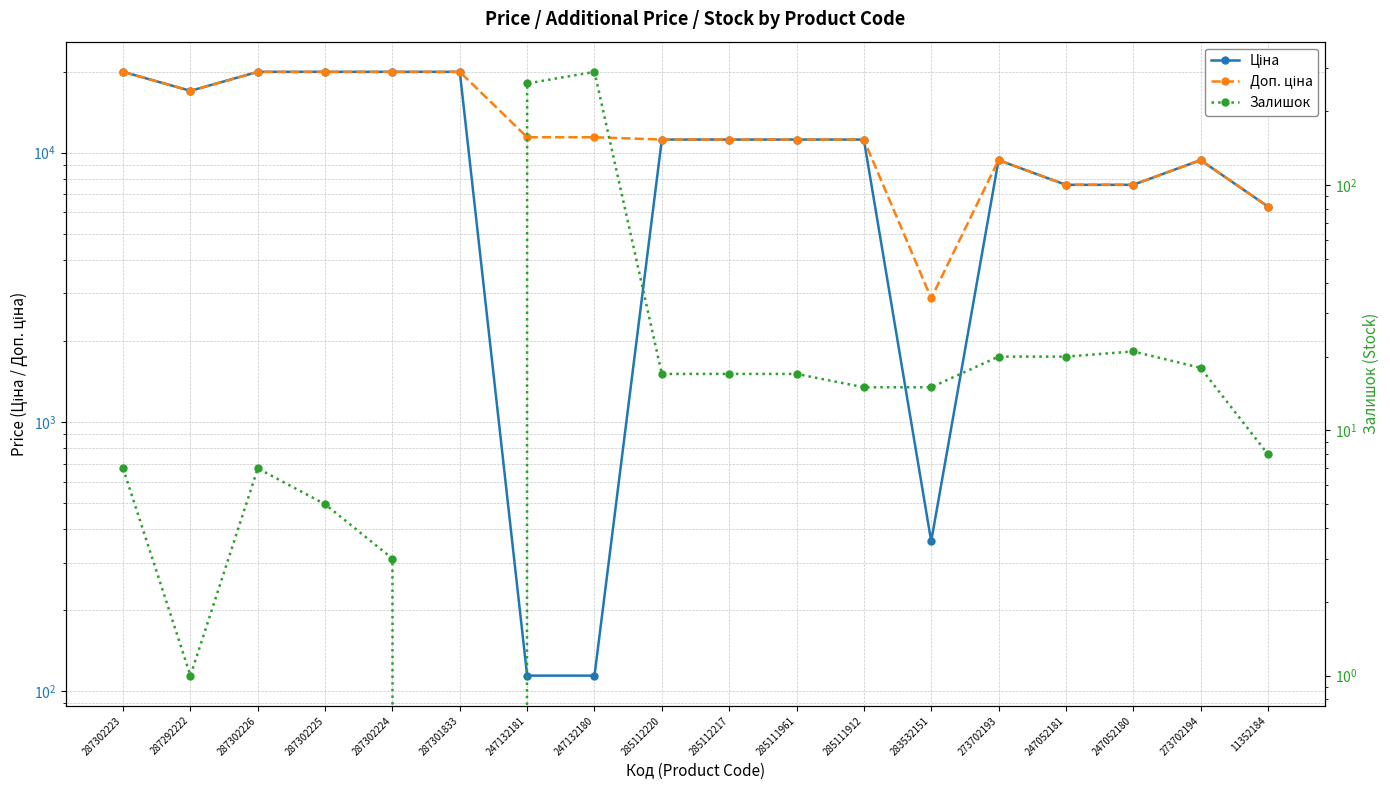

True or false: Ціна and Залишок cross at least once.

True